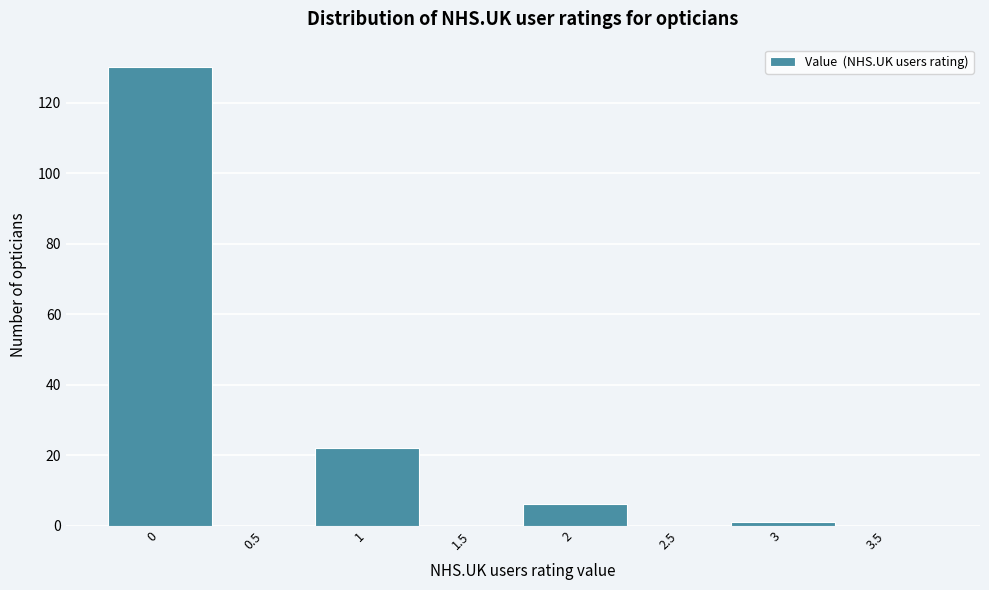

Reading left to right, transcribe this chart: for each bar, give the range it covers on the x-axis and its height. The values are not printed on the chart, so give them approximately, as read against the axis.

-0.25 to 0.25: 130
0.25 to 0.75: 0
0.75 to 1.25: 22
1.25 to 1.75: 0
1.75 to 2.25: 6
2.25 to 2.75: 0
2.75 to 3.25: under 2
3.25 to 3.75: 0